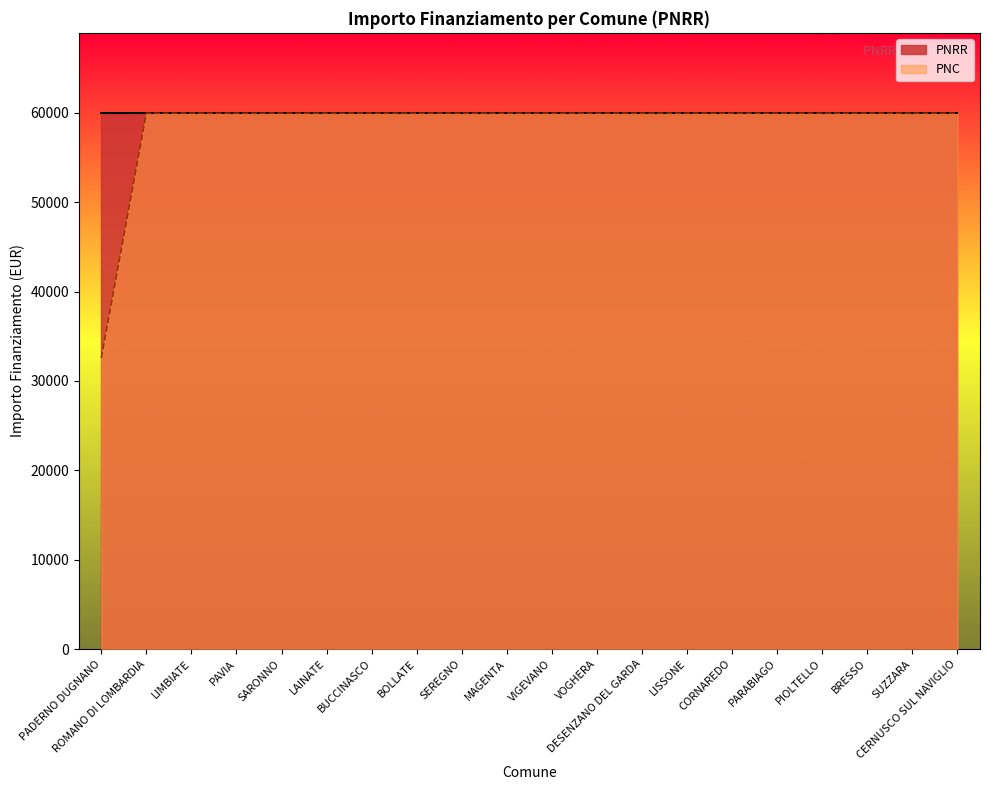

List the labels in order of value, smallest first.

PADERNO DUGNANO, ROMANO DI LOMBARDIA, LIMBIATE, PAVIA, SARONNO, LAINATE, BUCCINASCO, BOLLATE, SEREGNO, MAGENTA, VIGEVANO, VOGHERA, DESENZANO DEL GARDA, LISSONE, CORNAREDO, PARABIAGO, PIOLTELLO, BRESSO, SUZZARA, CERNUSCO SUL NAVIGLIO